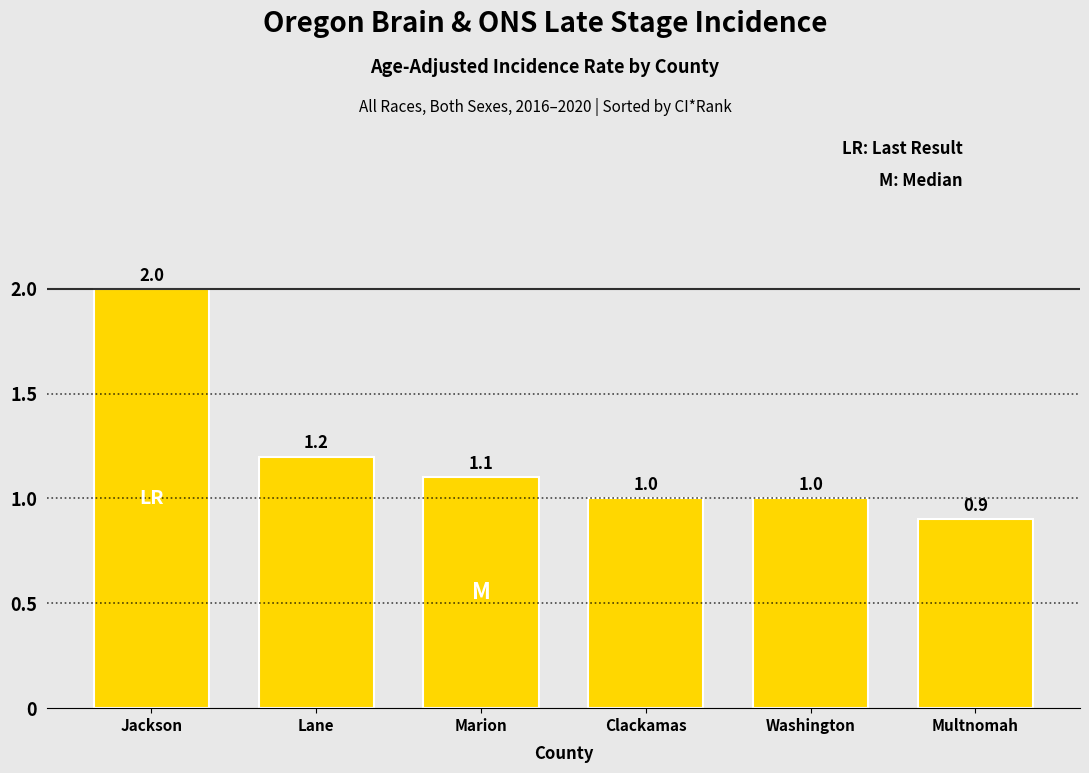

Reading left to right, list all the values displayed in this chart.

Jackson=2.0	Lane=1.2	Marion=1.1	Clackamas=1.0	Washington=1.0	Multnomah=0.9